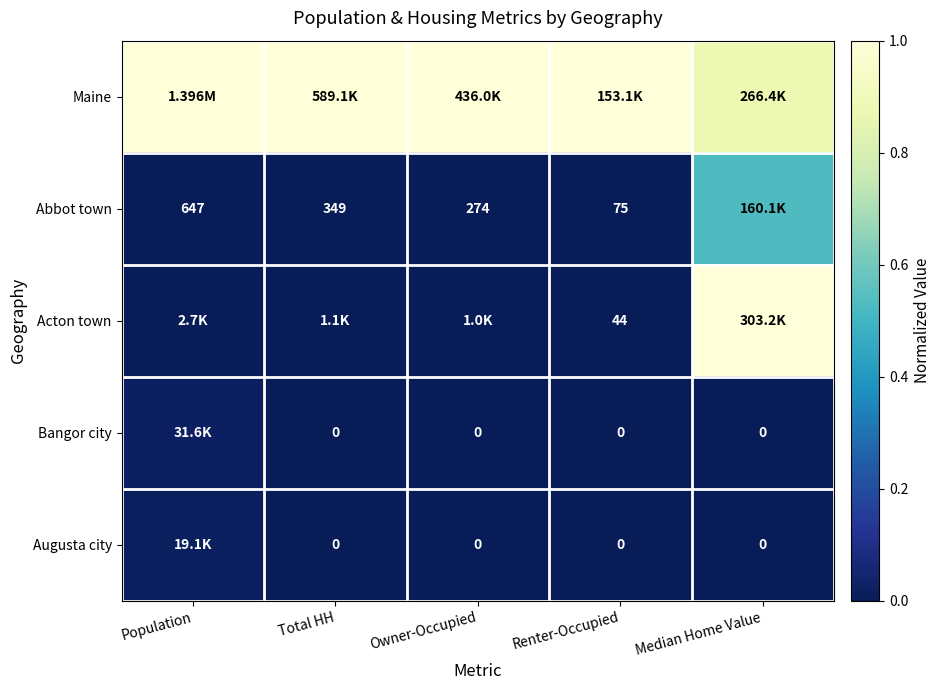

Is the value of Abbot town at Renter-Occupied greater than the value of Augusta city at Median Home Value?

Yes